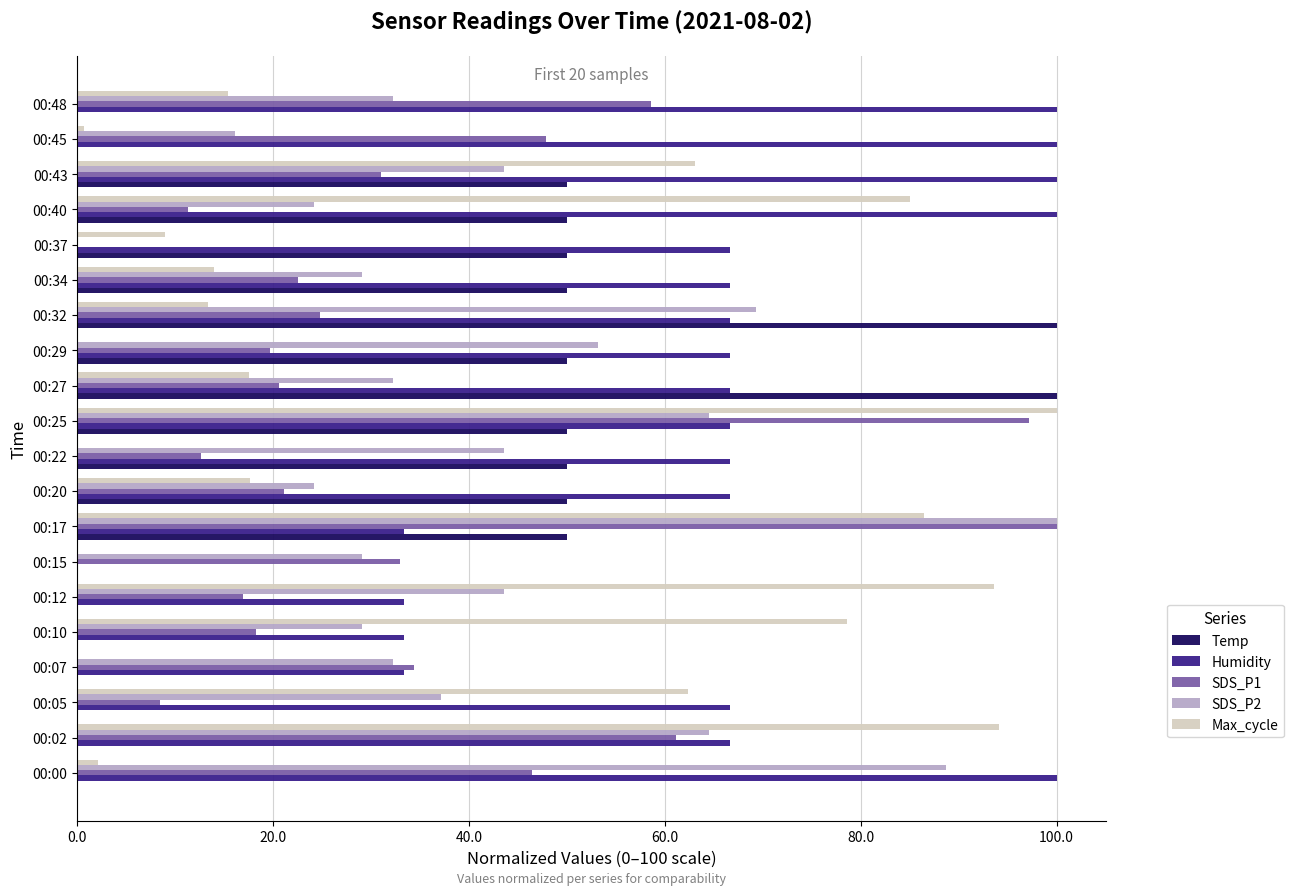

Between 00:15 and 00:29, which series saw the biggest shift?

Humidity